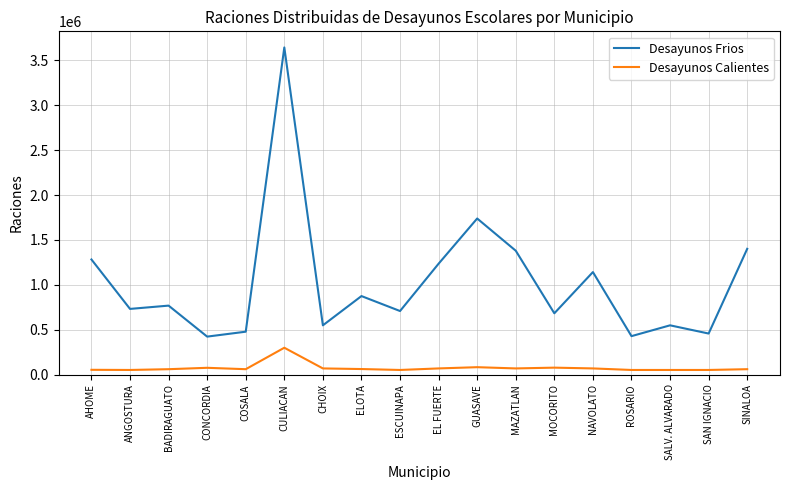

How many interior local valleys does the Desayunos Frios series have?

7